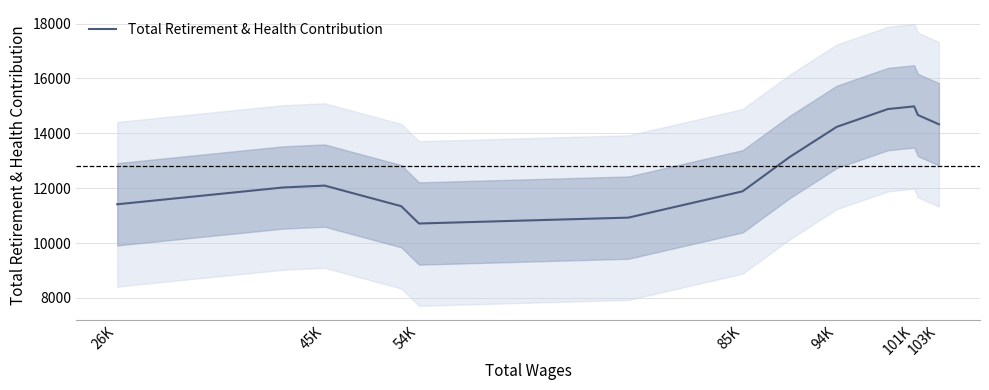

The value of Total Retirement & Health Contribution at 85K is 11885.8. True or false?

True